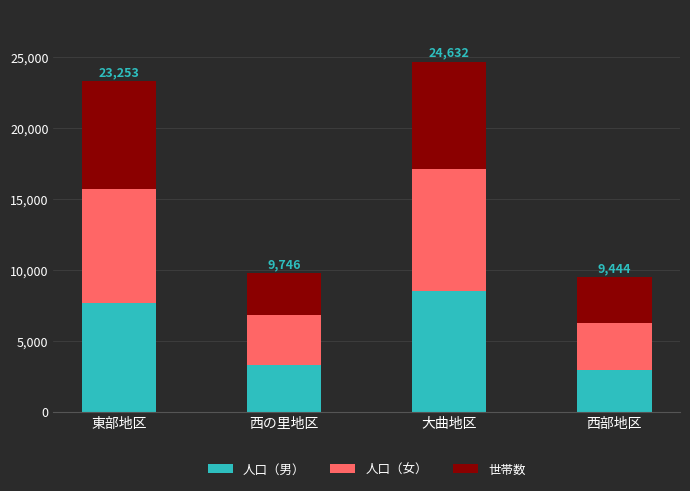

At which label is 人口（男） closest to 5700?

東部地区